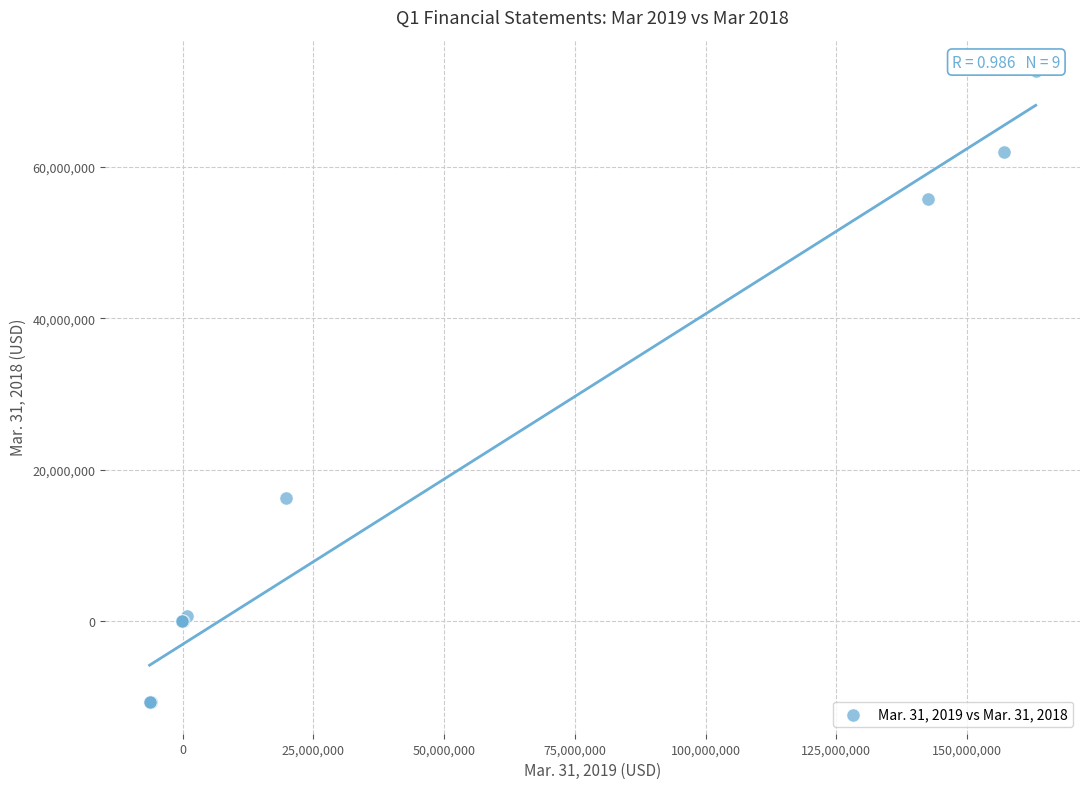

What Y value in the scatter plot is closest to 30966040?

16281113